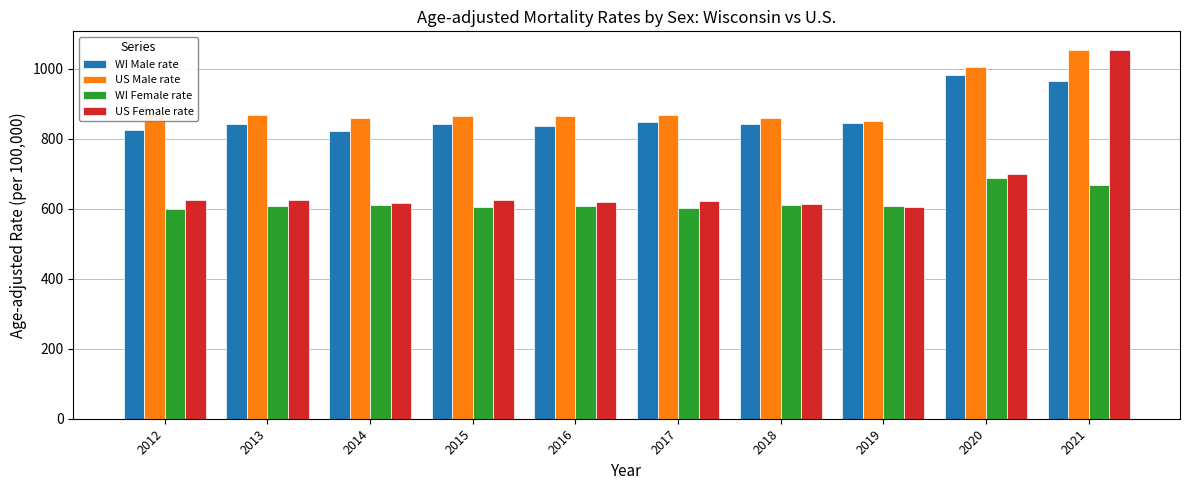

At which label is WI Male rate closest to 902?

2017